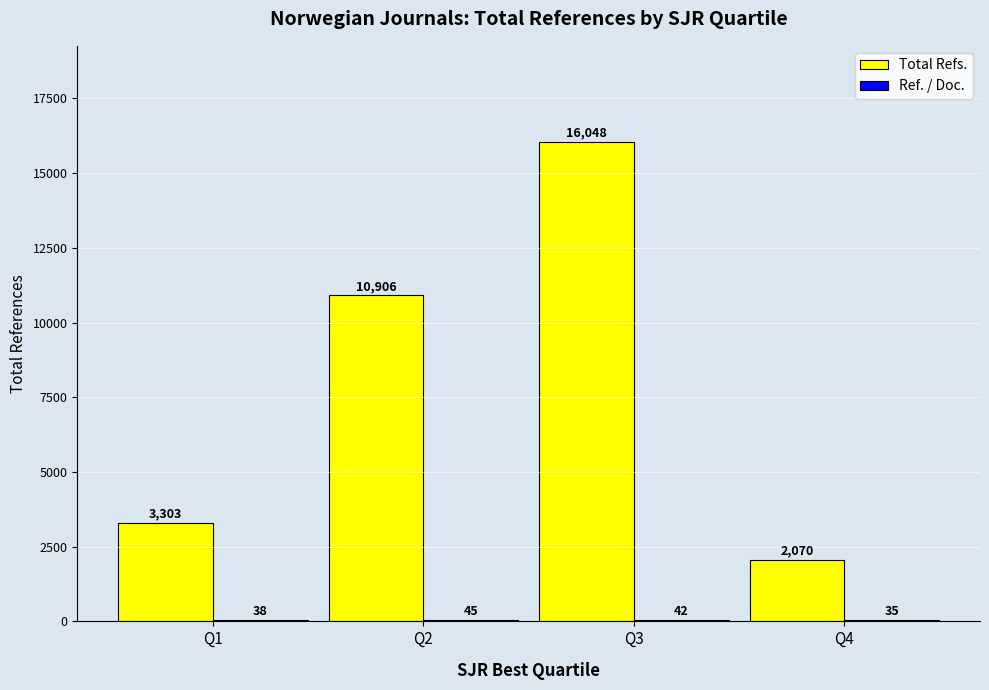

How many groups of bars are there?

4